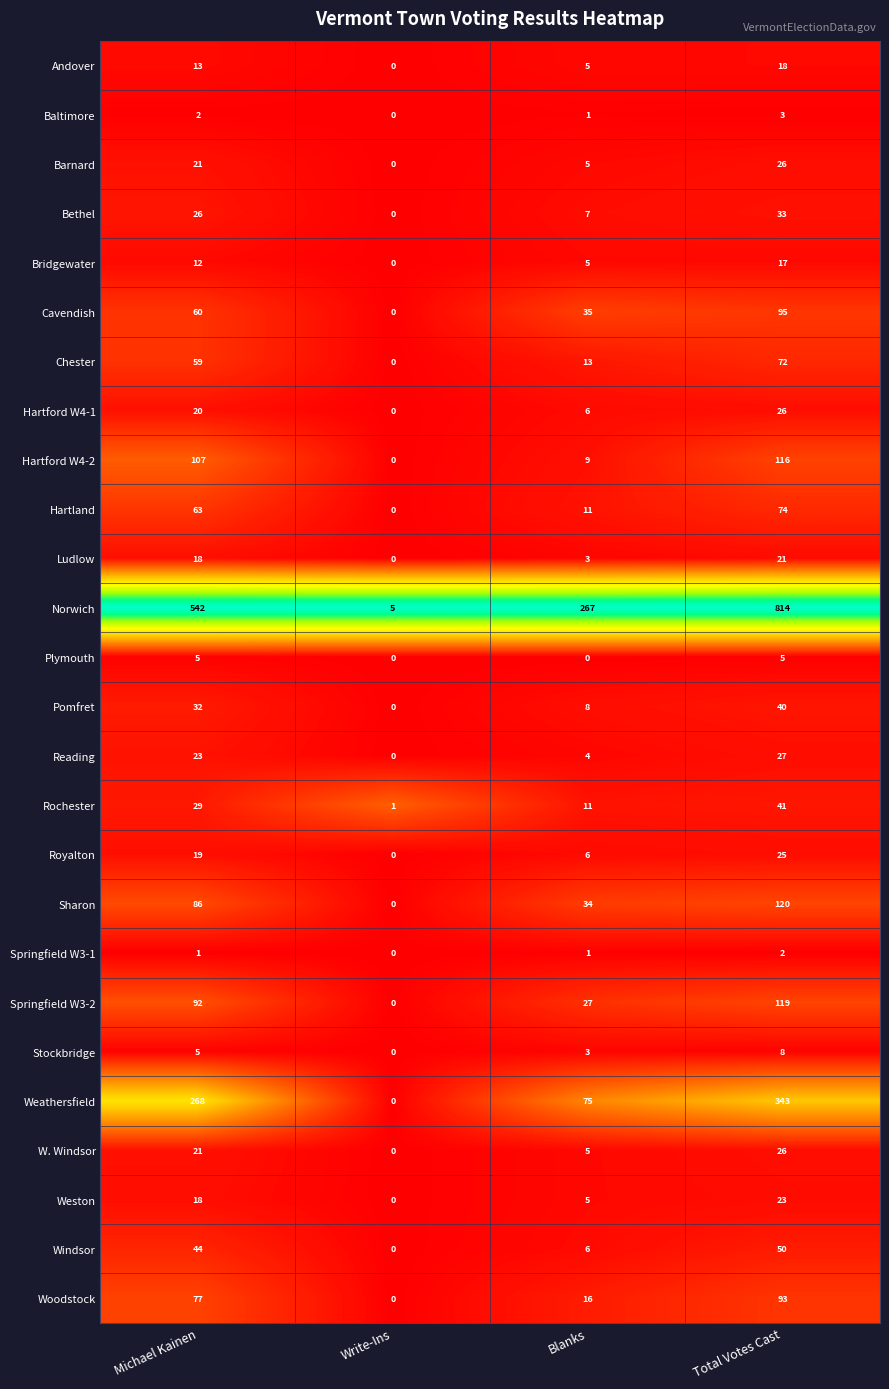

Which category has the lowest value in the Hartland series?

Write-Ins